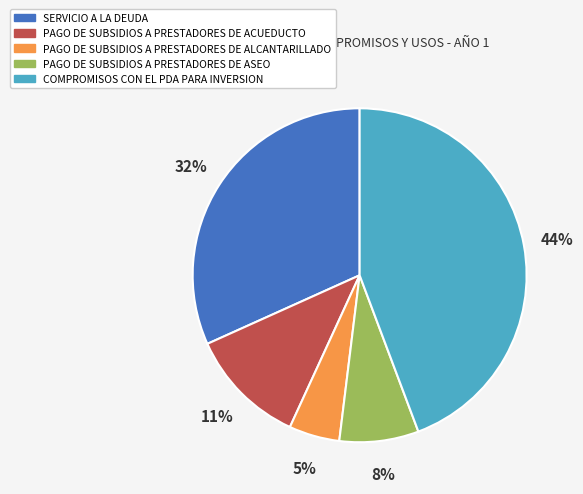

How many slices are in this pie chart?

5